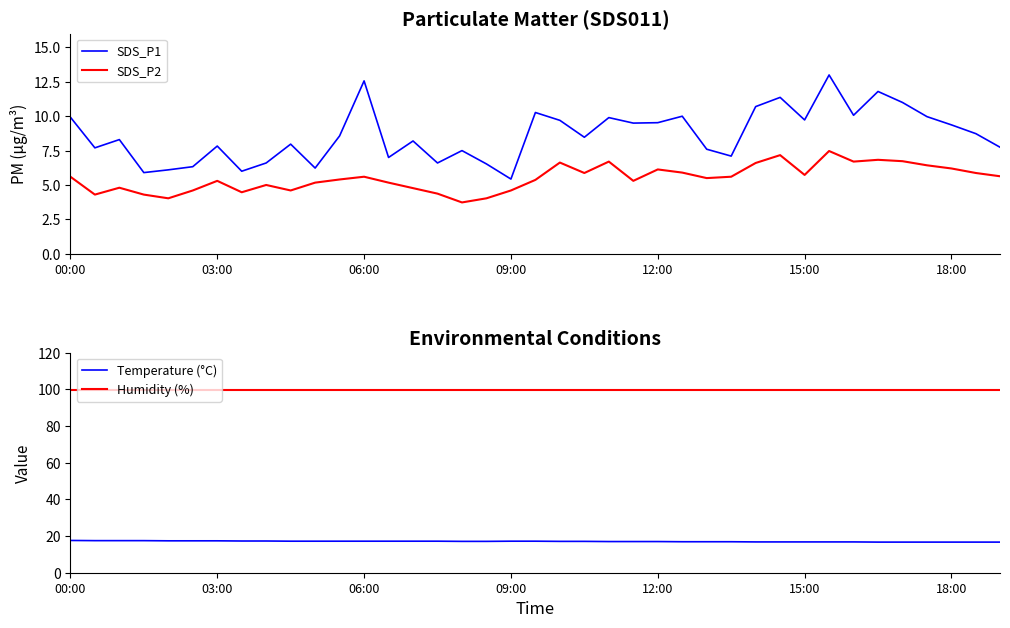

Is this an area chart (filled region under the line)?

No